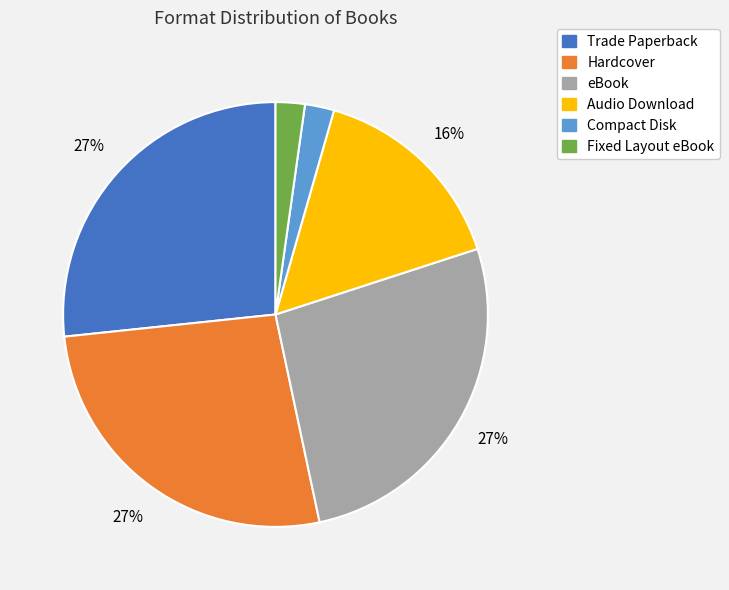

Does Compact Disk account for over 50% of the chart?

No